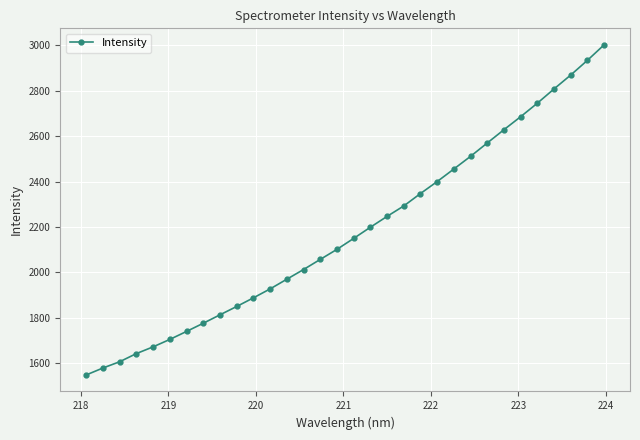

What is the value of the 7th point from the left?

1740.7